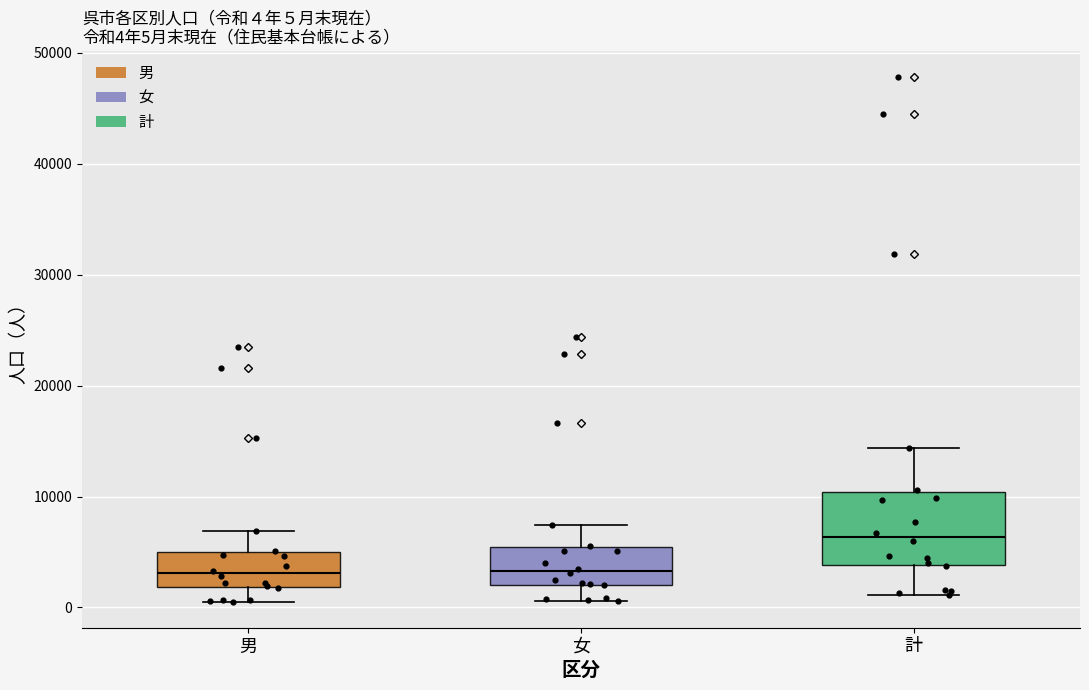

Which box's median line is the highest?

計